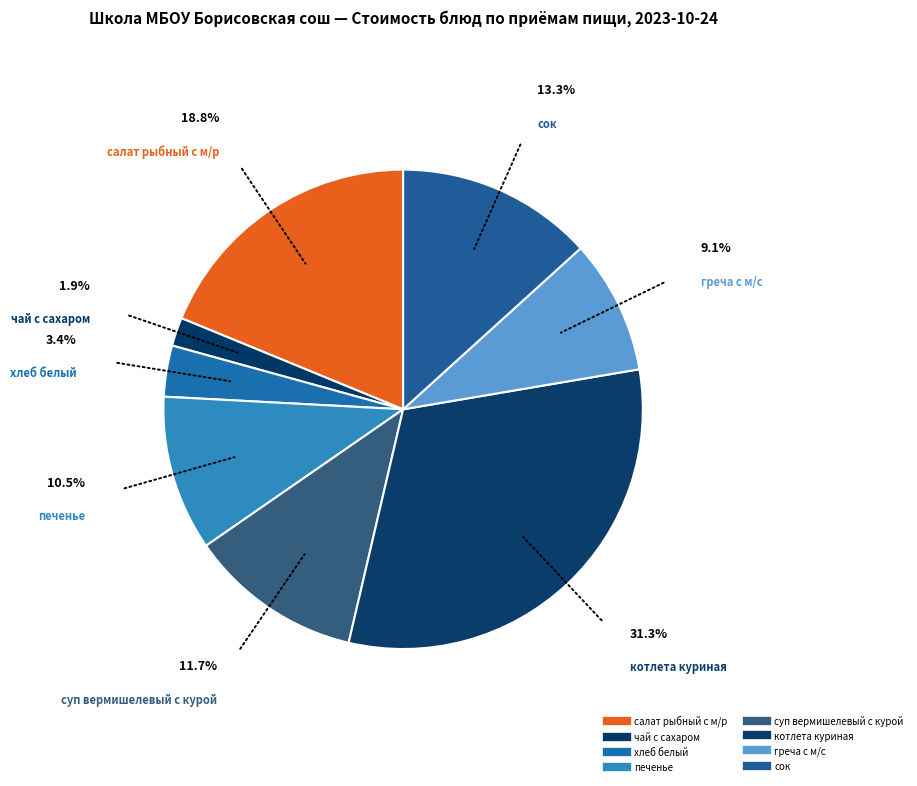

Count the number of slices in the pie.

8